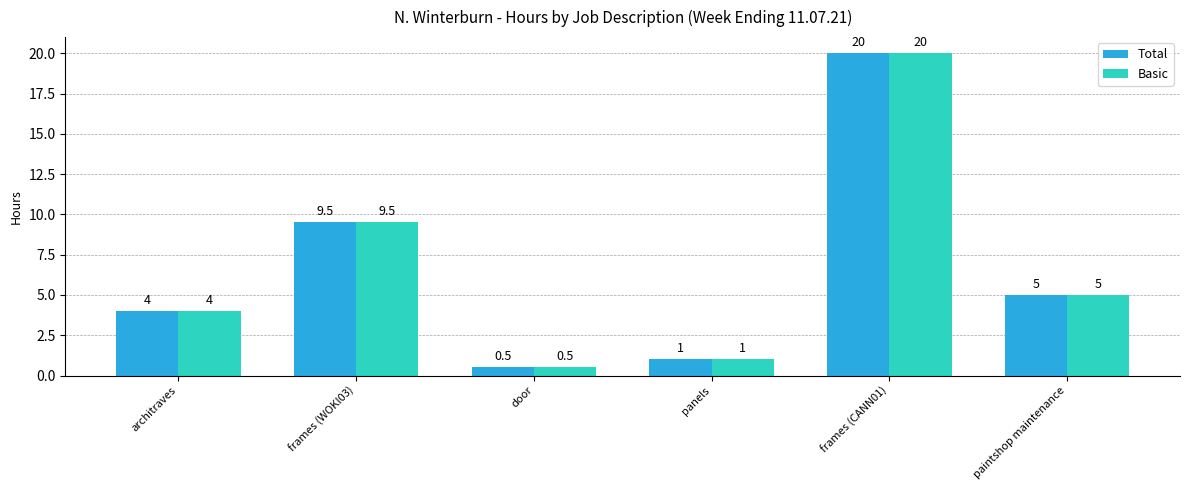

What is the average value of the Basic series?

6.7